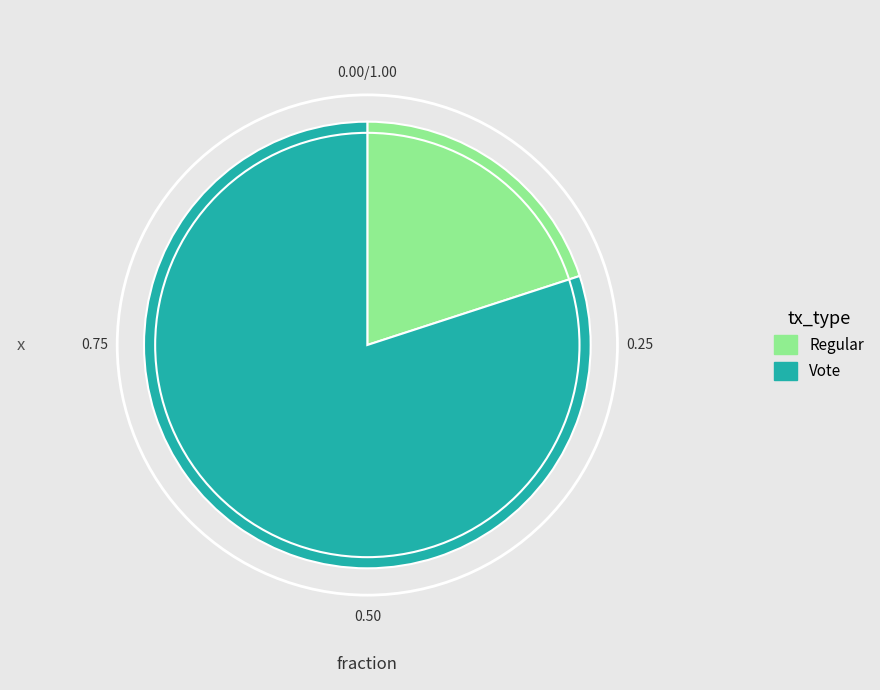

Does Regular account for over 50% of the chart?

No